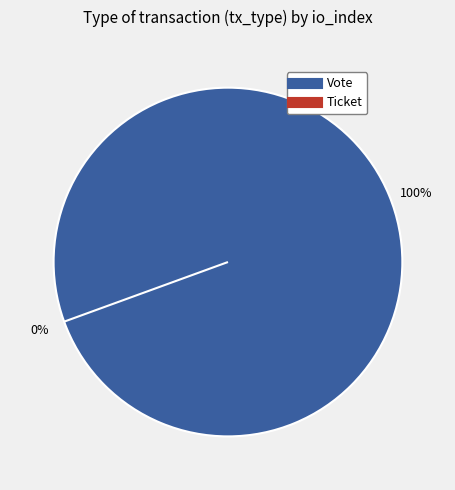

True or false: Ticket accounts for 1% of the total.

False